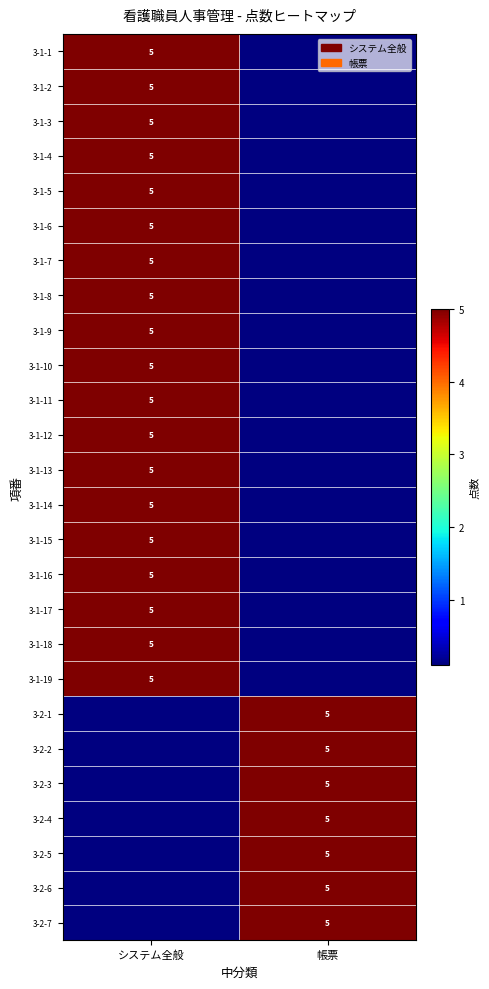

At which category is the sum across all series the highest?

システム全般